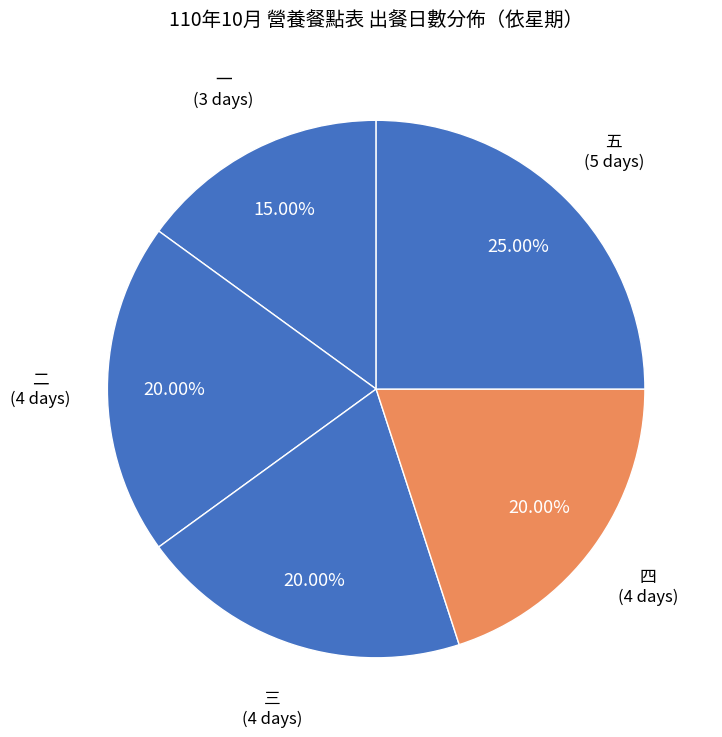

Is 二 (4 days) the majority of the pie?

No